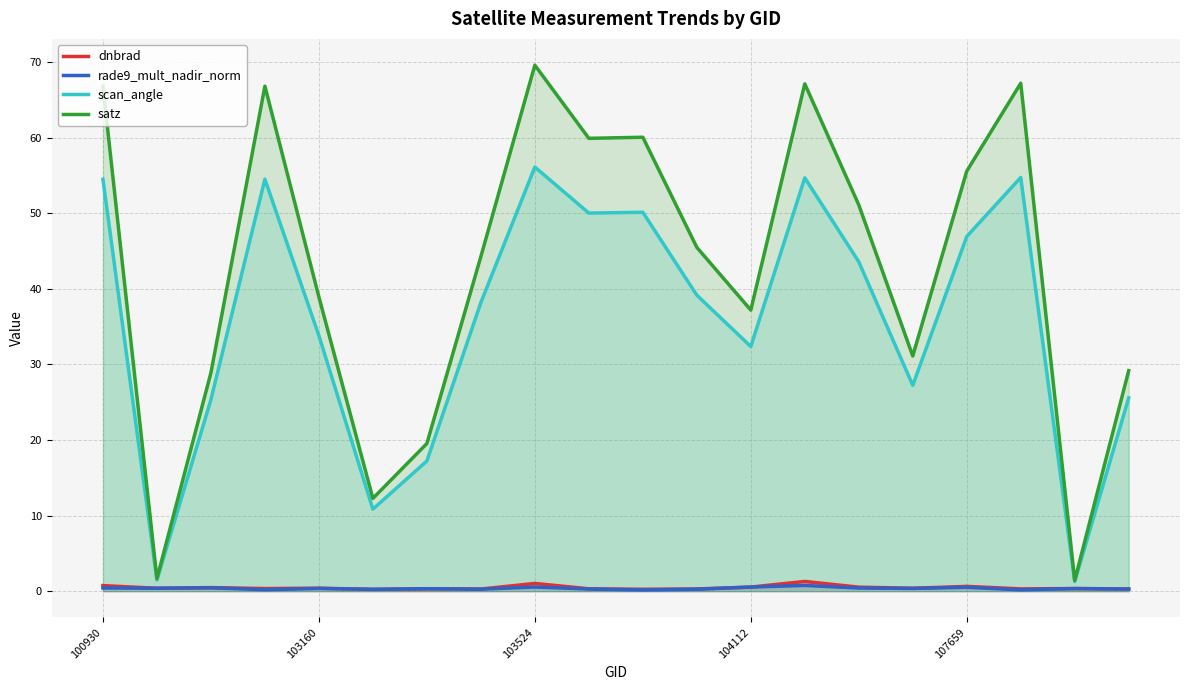

What is the average value of the rade9_mult_nadir_norm series?

0.4